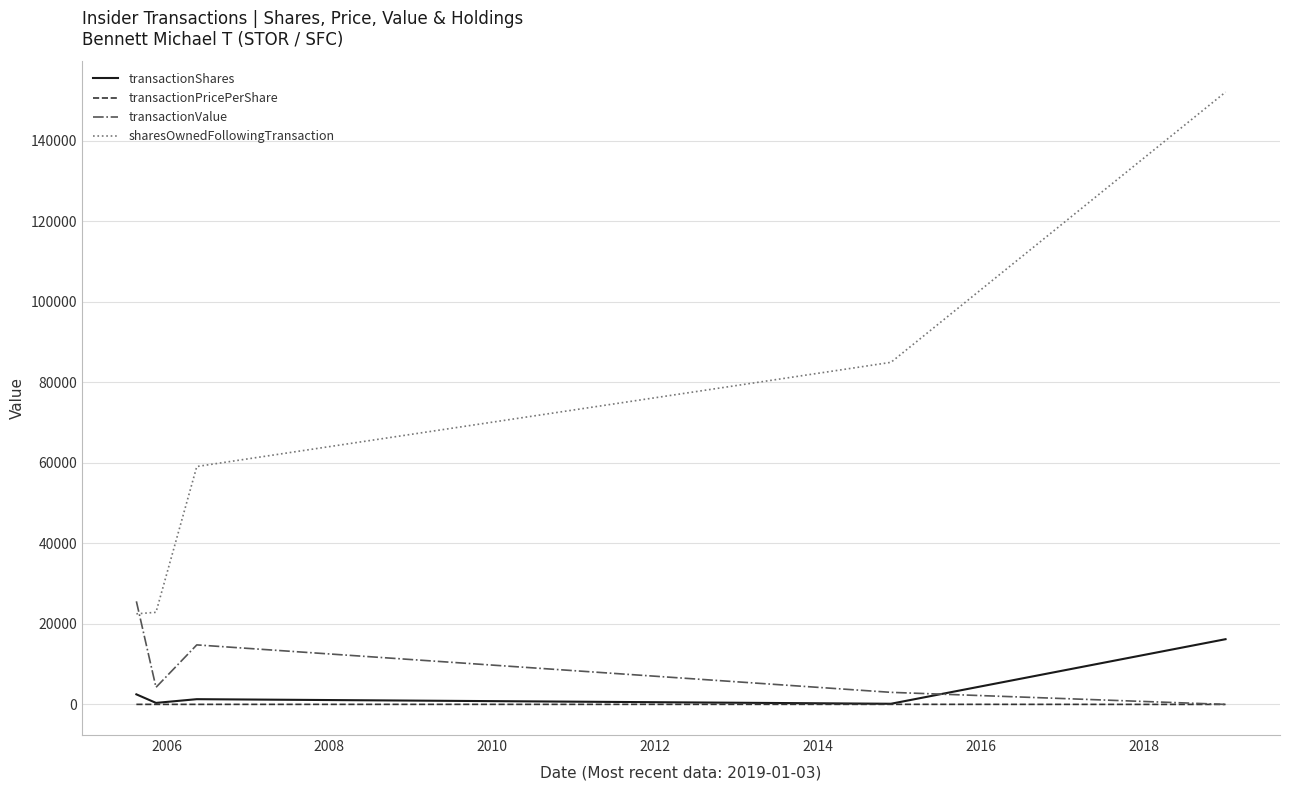

Which series has the widest spread of values?

sharesOwnedFollowingTransaction